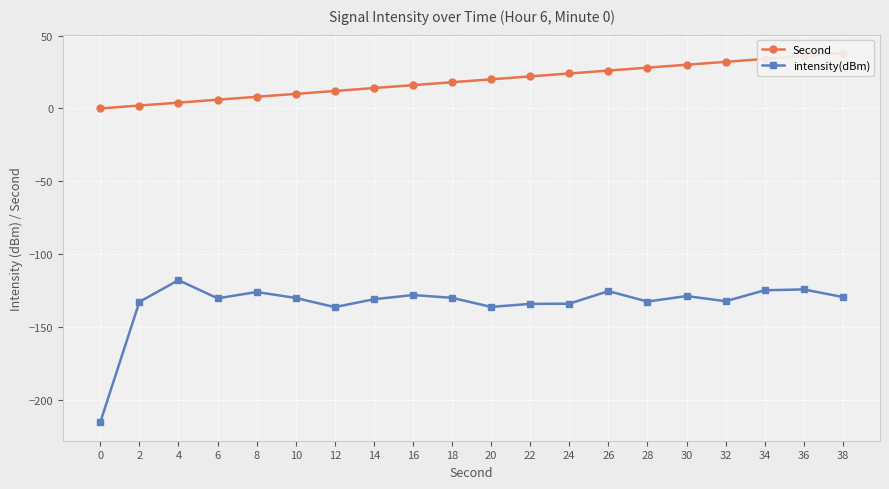

At 12, list the series in order from largest to smallest.

Second, intensity(dBm)